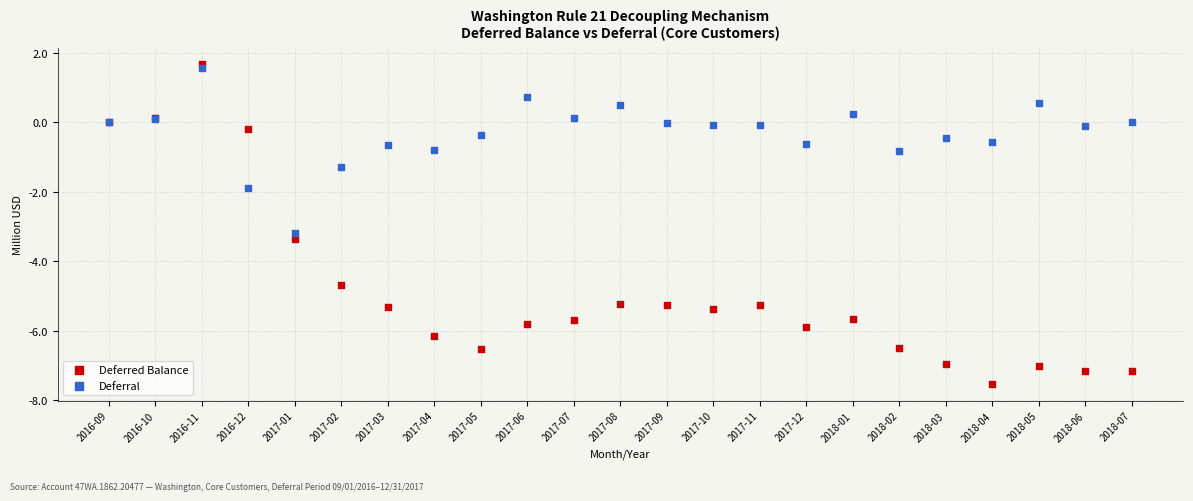

Across all series, what Y value is closest to -2?

-1.9